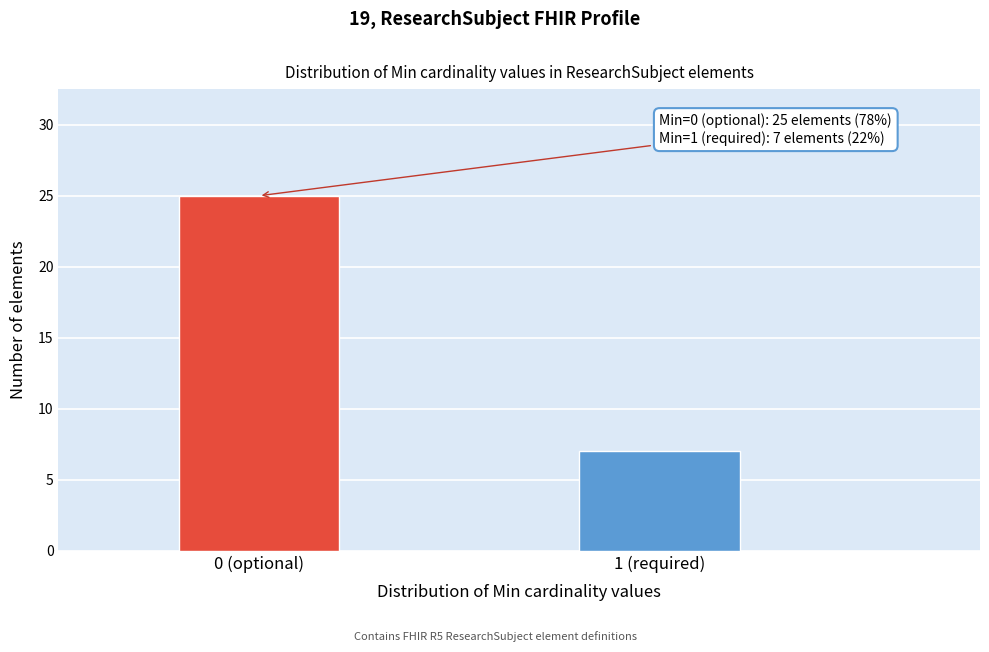

Reading left to right, list all the values displayed in this chart.

0 (optional)=25	1 (required)=7